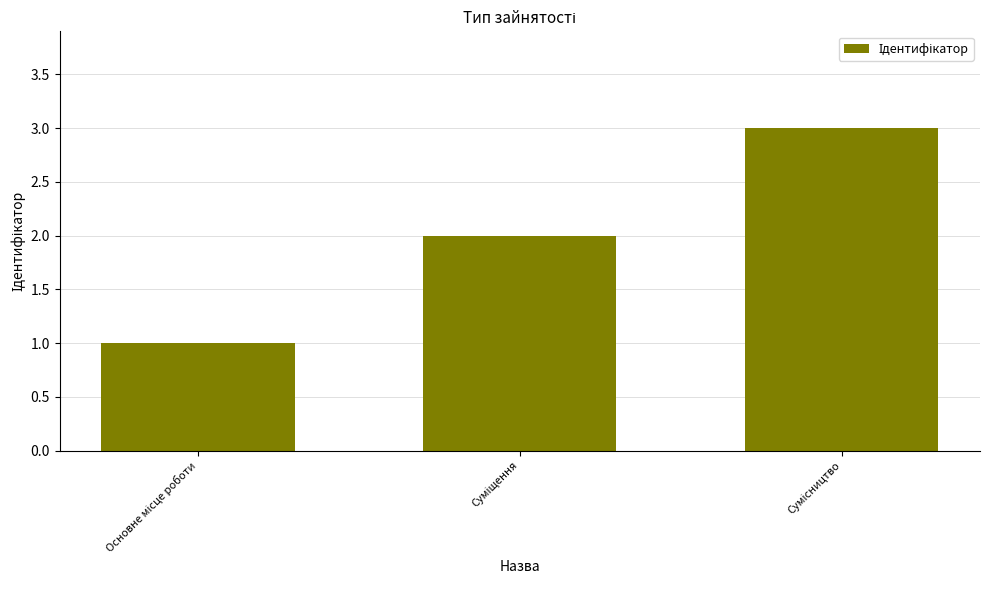

What is the sum of all values?

6